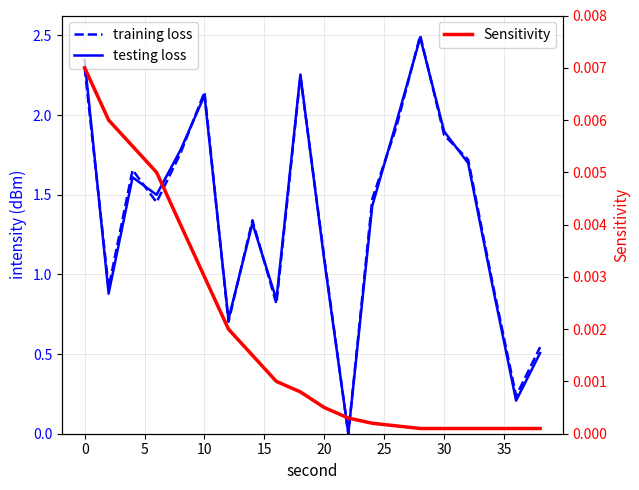

True or false: testing loss and Sensitivity cross at least once.

True